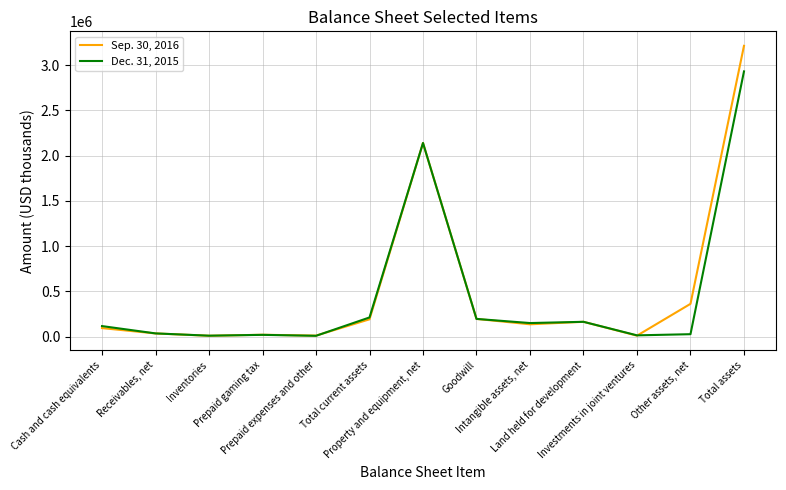

Which series has the largest total across all categories?

Sep. 30, 2016